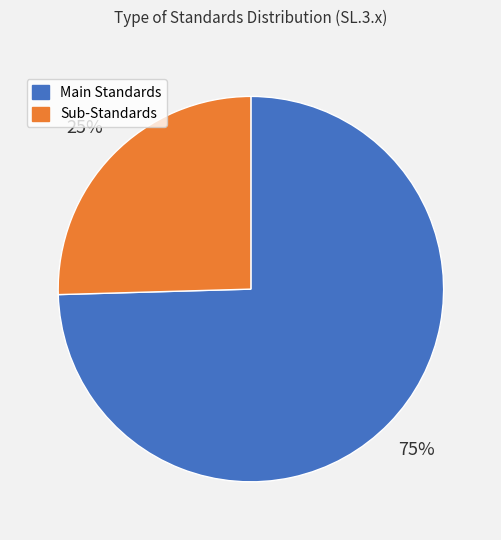

Is there a majority slice in this chart?

Yes